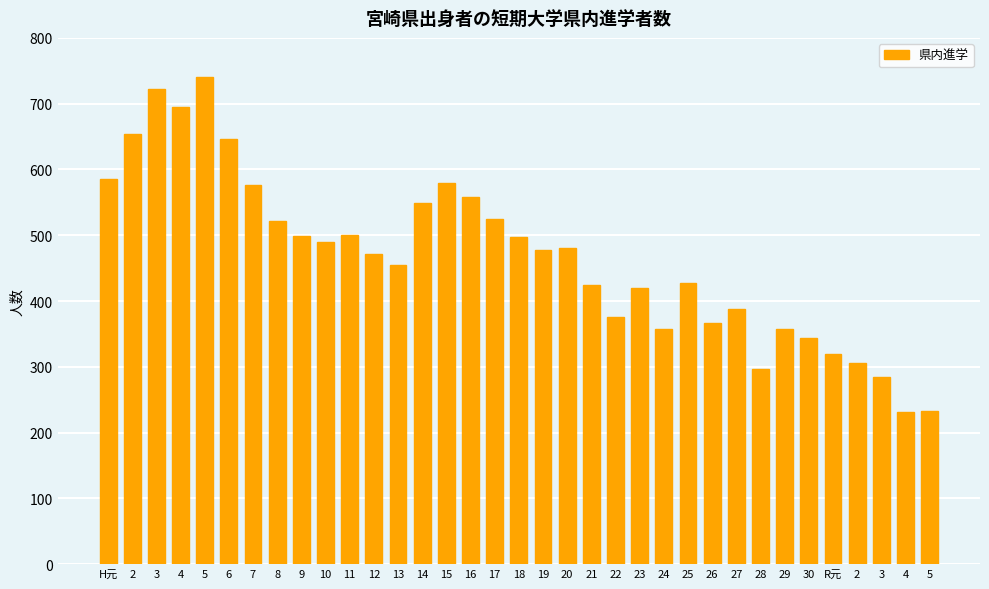

Rank the categories by value from highest to lowest.

5, 3, 4, 2, 6, H元, 15, 7, 16, 14, 17, 8, 11, 9, 18, 10, 20, 19, 12, 13, 25, 21, 23, 27, 22, 26, 24, 29, 30, R元, 2, 28, 3, 5, 4